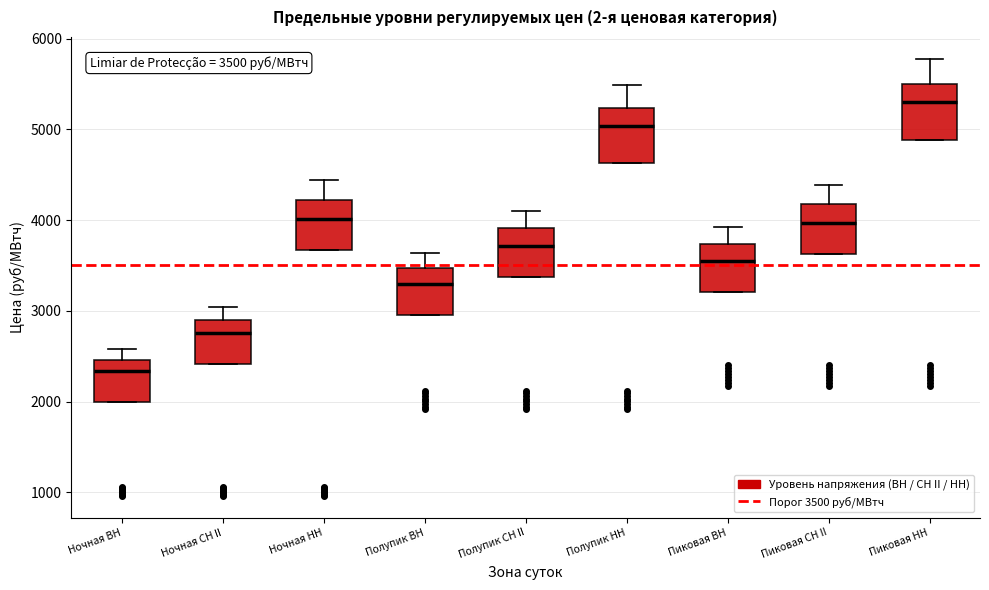

Which box has the lowest median line?

Ночная ВН